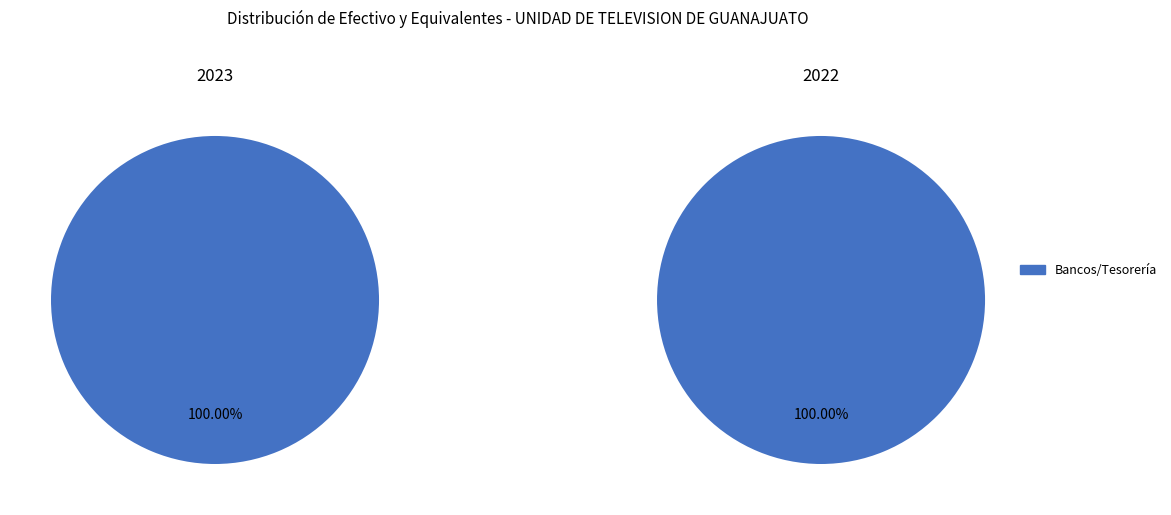

Which slice is the largest?

Bancos/Tesorería